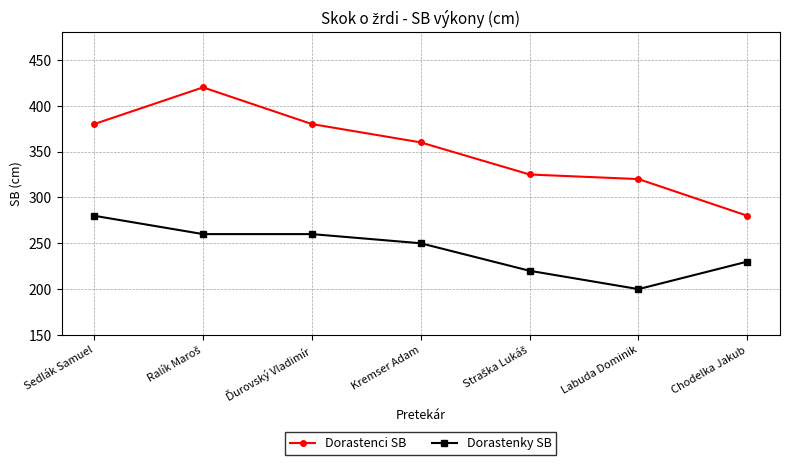

Count the number of categories in the chart.

7